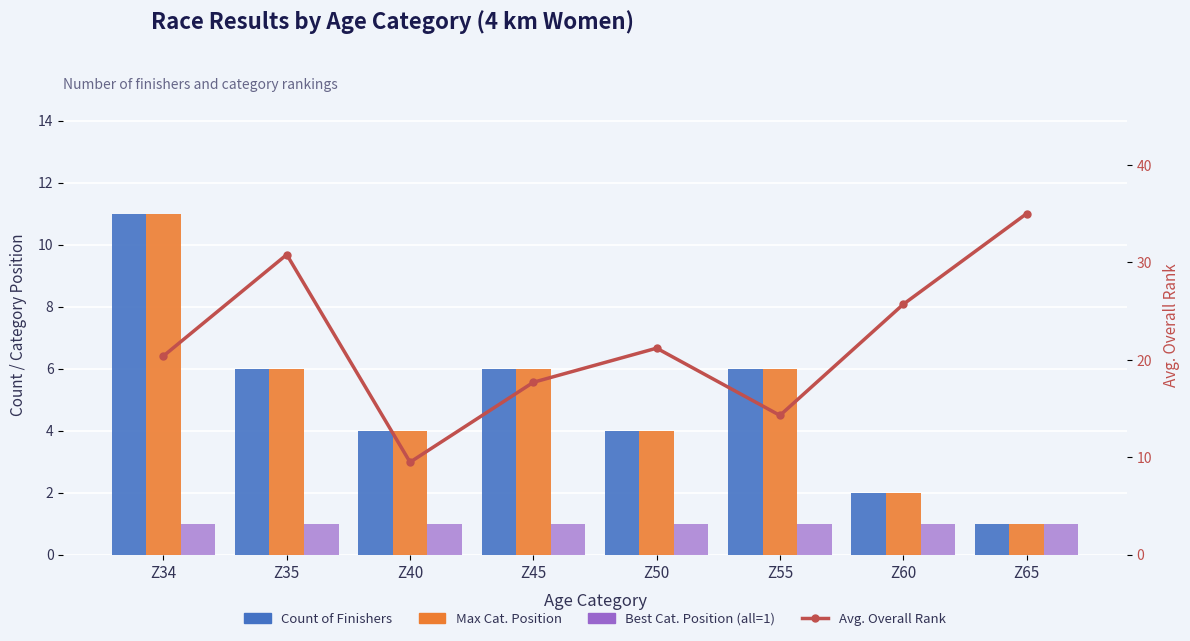

At how many categories does at least one series exceed 29?

2